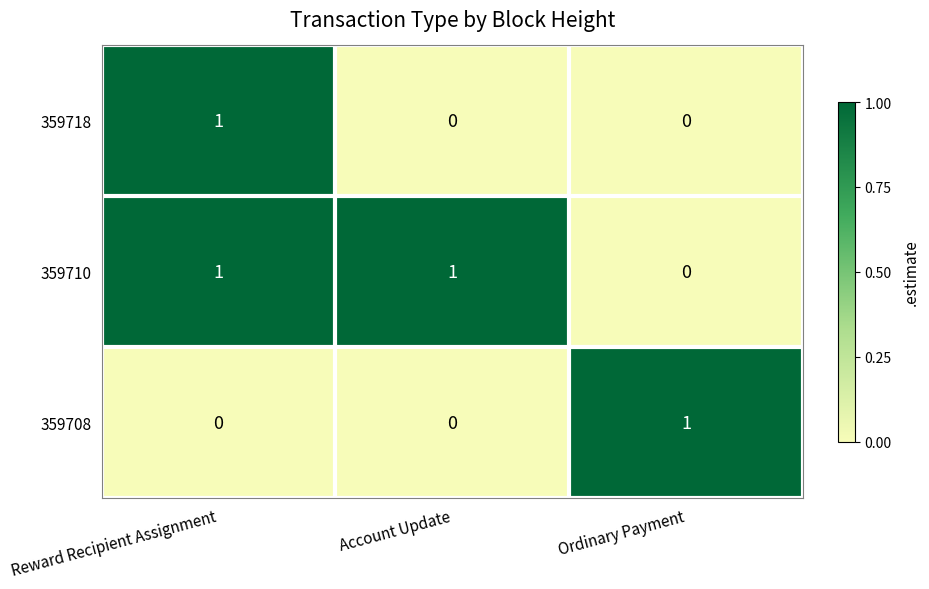

Count the number of categories in the chart.

3